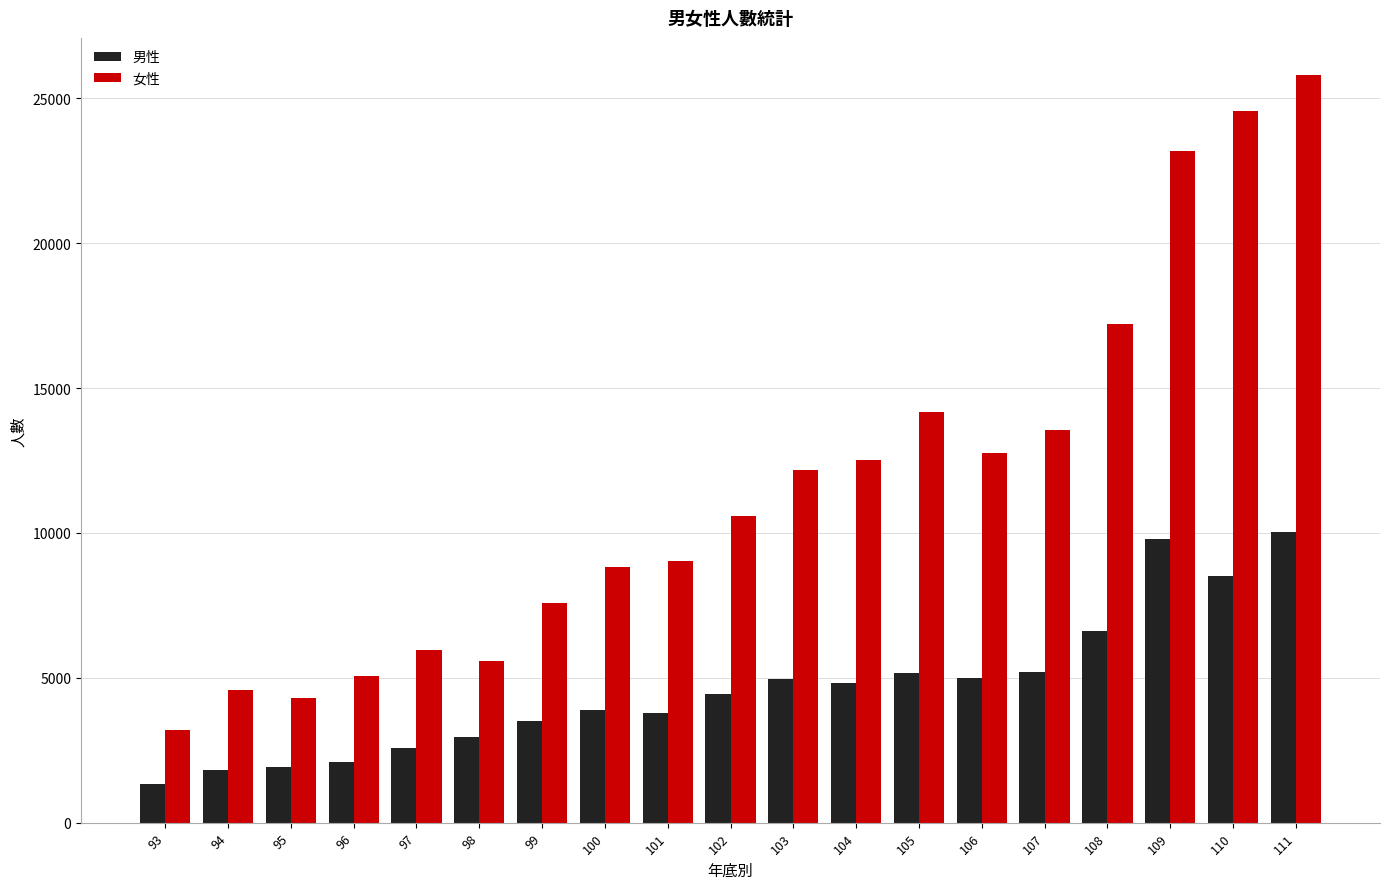

What is the value of the 男性 bar at the 18th from the left?

8513